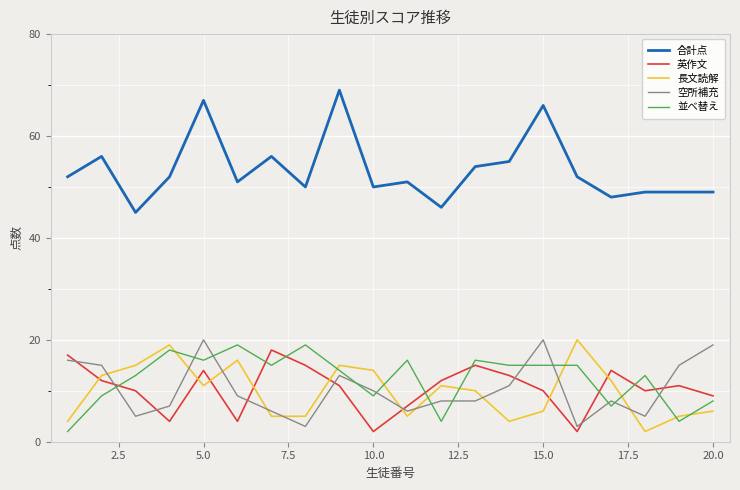

What is the average value of the 長文読解 series?

10